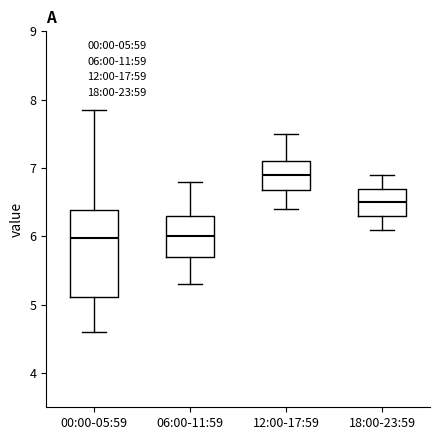

Reading left to right, read every box against the y-axis: the position of its median line, the range the box covers, and the ends of its whiskers. The values are not printed on the chart, so give them approximately, as read against the axis.

00:00-05:59: median 6.0, box 5.1 to 6.4, whiskers 4.6 to 7.9
06:00-11:59: median 6.0, box 5.7 to 6.3, whiskers 5.3 to 6.8
12:00-17:59: median 6.9, box 6.7 to 7.1, whiskers 6.4 to 7.5
18:00-23:59: median 6.5, box 6.3 to 6.7, whiskers 6.1 to 6.9